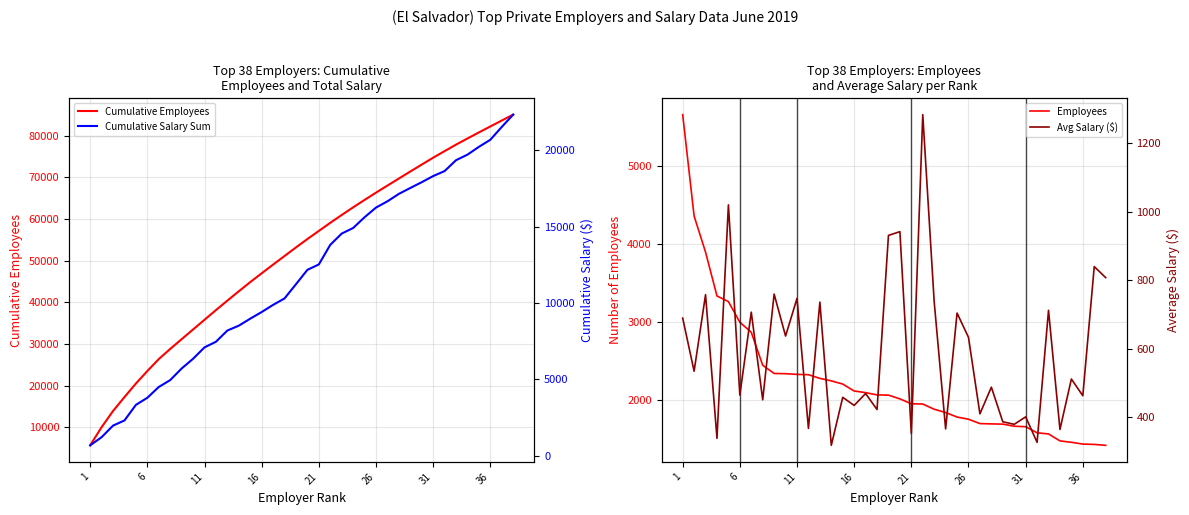

Is the value of Cumulative Employees at 32 greater than the value of Cumulative Salary Sum at 27?

Yes